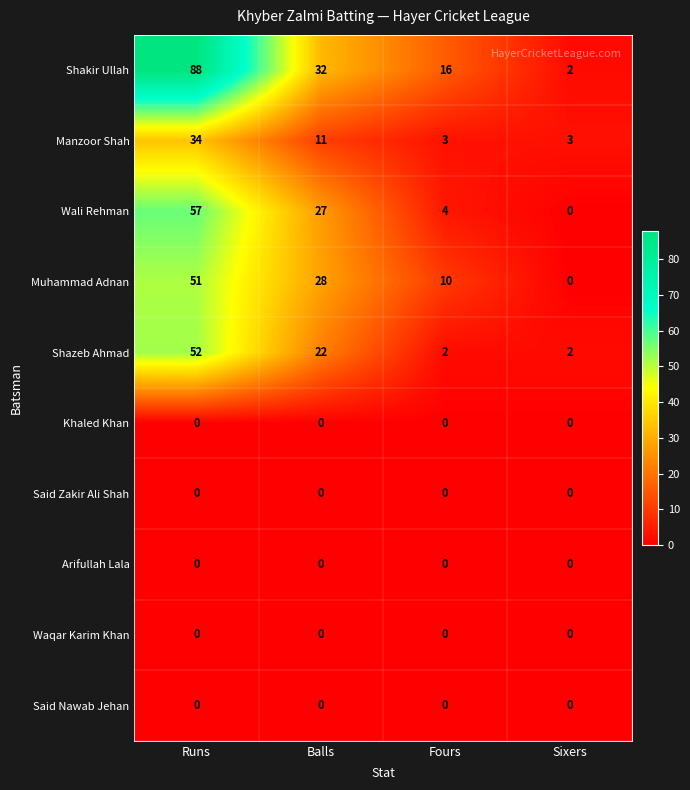

Which series has the largest range (max minus min)?

Shakir Ullah